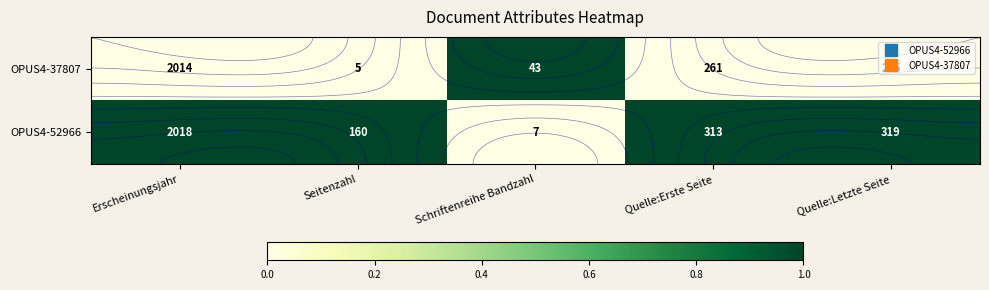

Which series has the largest range (max minus min)?

OPUS4-52966